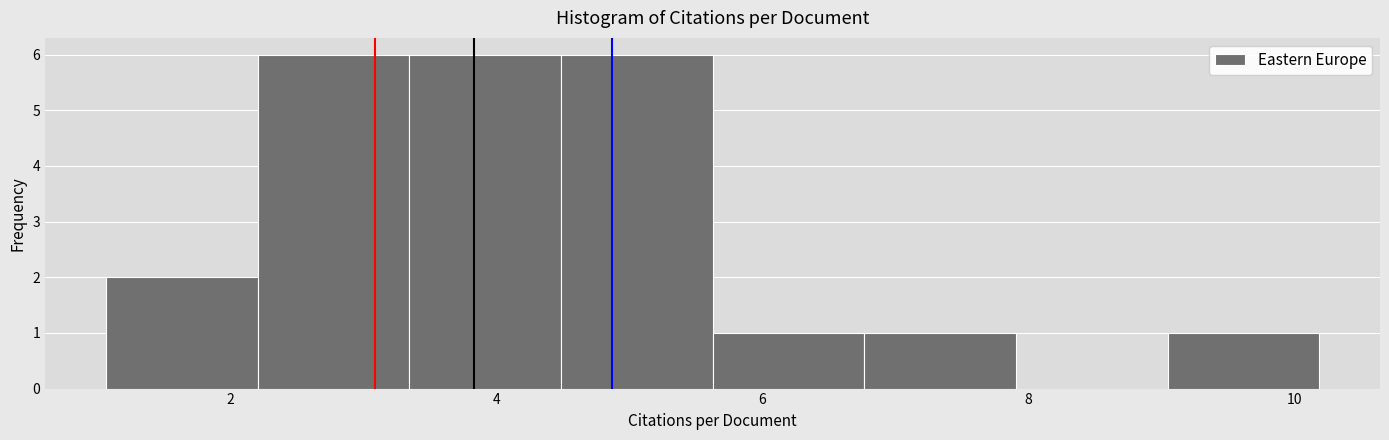

Reading left to right, list every bar in this chart as the range it spans on the x-axis followed by its height. Neither the bar edges nor the heights are printed on the chart, so give them approximately, as read against the axes.

1.0 to 2.2: 2
2.2 to 3.4: 6
3.4 to 4.4: 6
4.4 to 5.6: 6
5.6 to 6.8: 1
6.8 to 8.0: 1
8.0 to 9.0: 0
9.0 to 10.2: 1